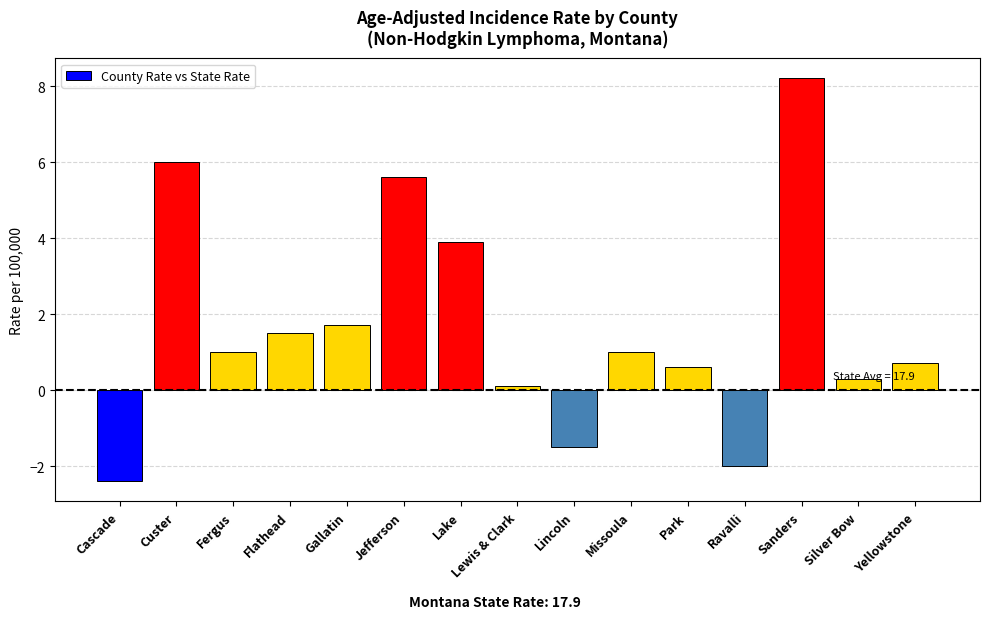

Reading right to left, list all the values displayed in this chart.

Yellowstone=0.7	Silver Bow=0.3	Sanders=8.2	Ravalli=-2.0	Park=0.6	Missoula=1.0	Lincoln=-1.5	Lewis & Clark=0.1	Lake=3.9	Jefferson=5.6	Gallatin=1.7	Flathead=1.5	Fergus=1.0	Custer=6.0	Cascade=-2.4